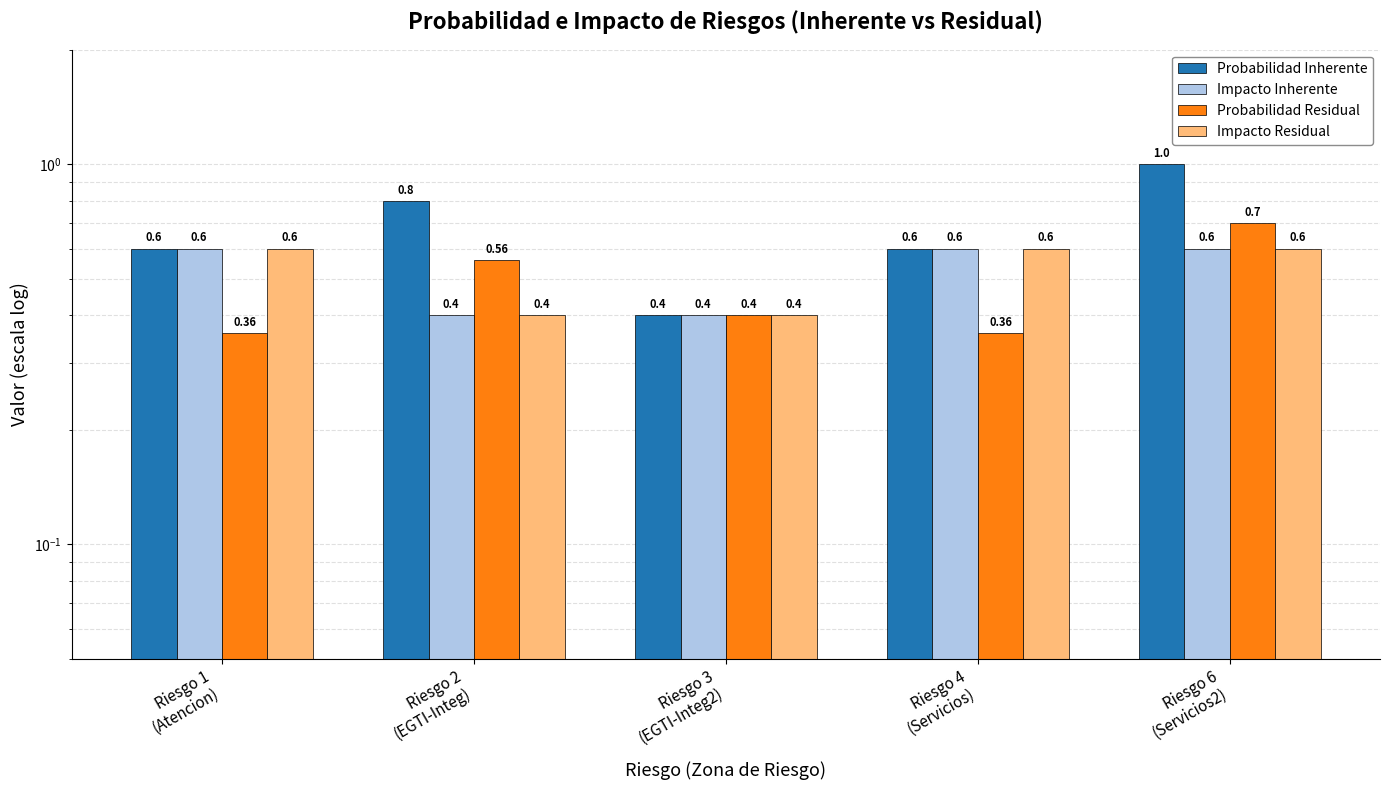

What is the label of the 4th bar from the left?

Riesgo 4
(Servicios)